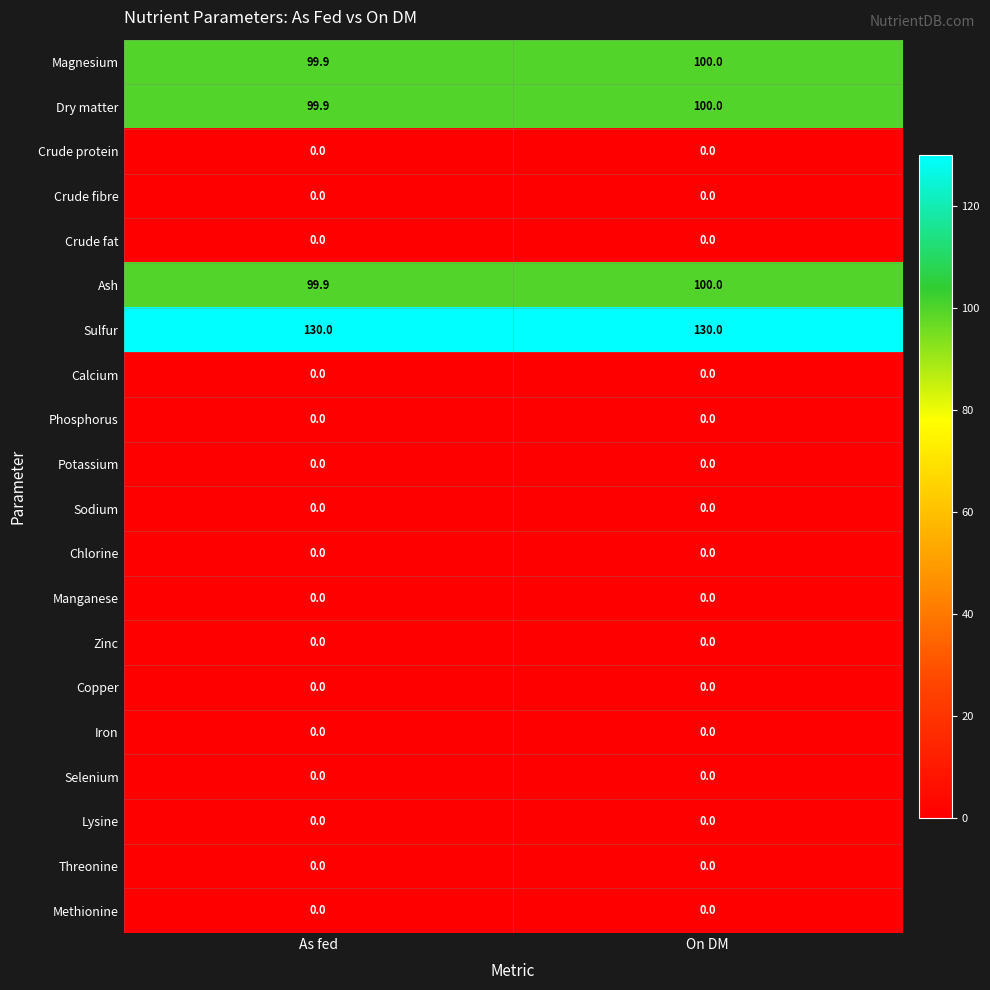

What is the total value across all series at As fed?

429.7